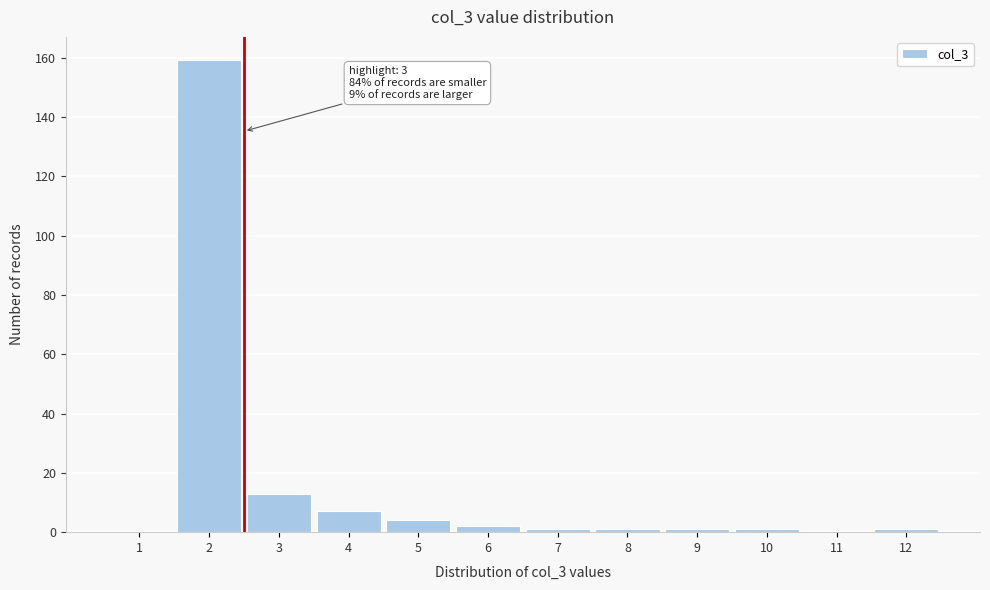

Reading left to right, transcribe all the data shown in this chart.

1=0	2=159	3=13	4=7	5=4	6=2	7=1	8=1	9=1	10=1	11=0	12=1